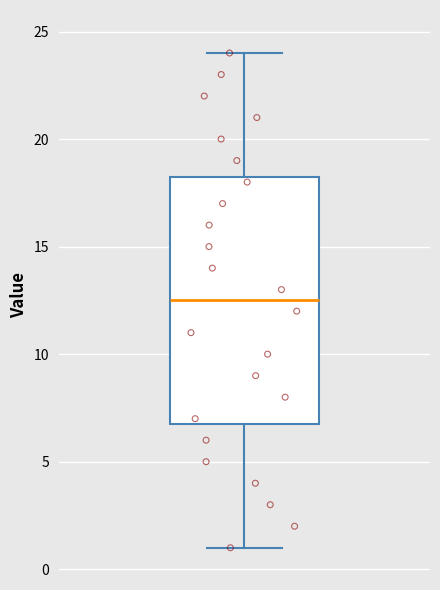

Transcribe this box plot: give where the median line is, the range the box spans, and where the two whiskers end, as read against the y-axis. The values are not printed on the chart, so give them approximately, as read against the axis.

median 12.5, box 7.0 to 18.5, whiskers 1.0 to 24.0